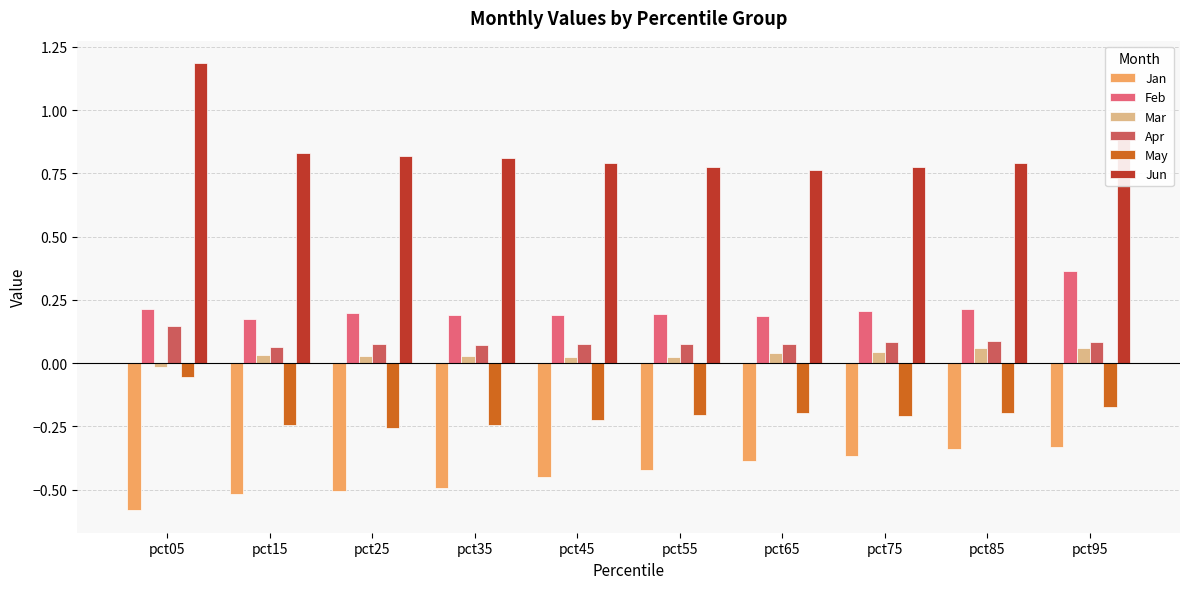

Which label corresponds to the largest value in the chart?

pct05